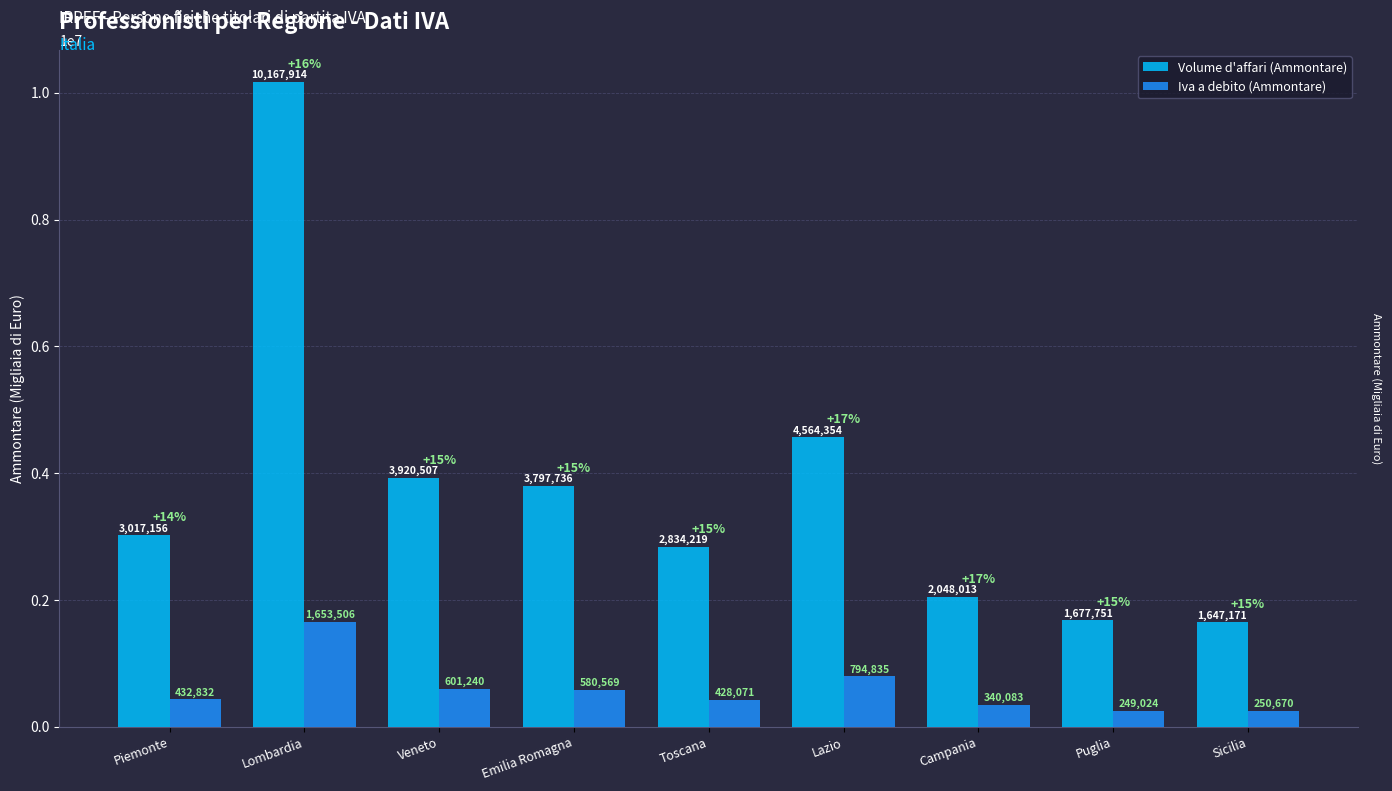

Reading left to right, what are all the values shown in this chart?

Volume d'affari (Ammontare): Piemonte=3017156	Lombardia=10167914	Veneto=3920507	Emilia Romagna=3797736	Toscana=2834219	Lazio=4564354	Campania=2048013	Puglia=1677751	Sicilia=1647171
Iva a debito (Ammontare): Piemonte=432832	Lombardia=1653506	Veneto=601240	Emilia Romagna=580569	Toscana=428071	Lazio=794835	Campania=340083	Puglia=249024	Sicilia=250670